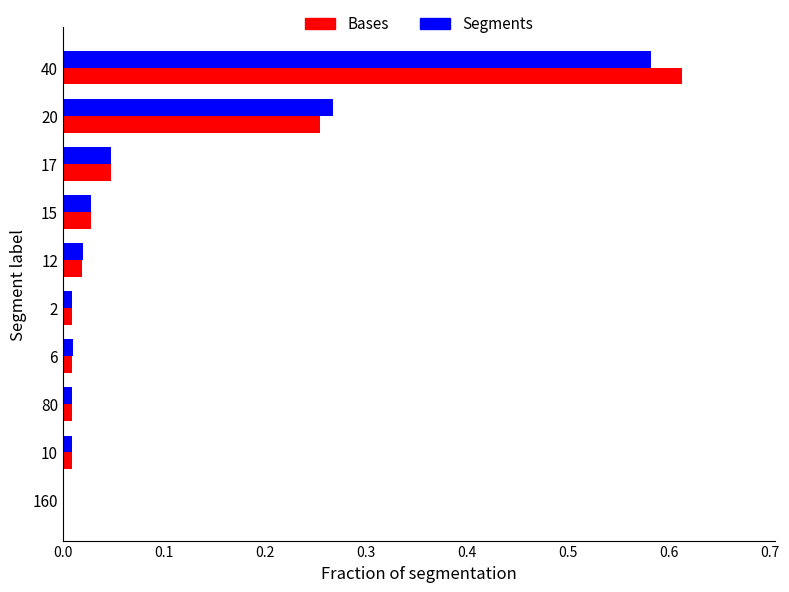

What are all the series names shown in the legend?

Bases, Segments